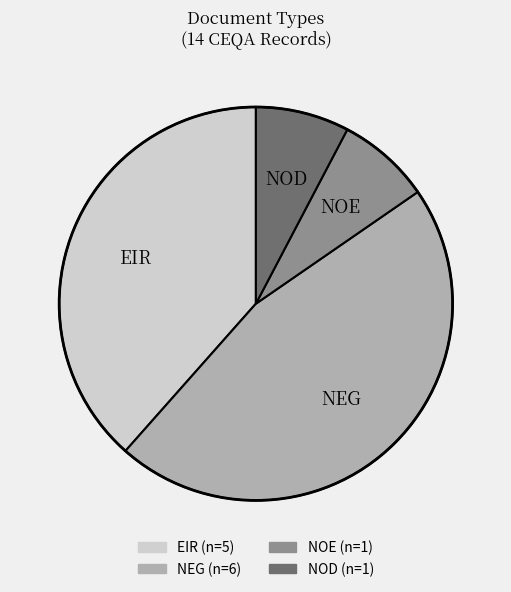

What is the ratio of the value at NOE to the value at EIR?

0.2